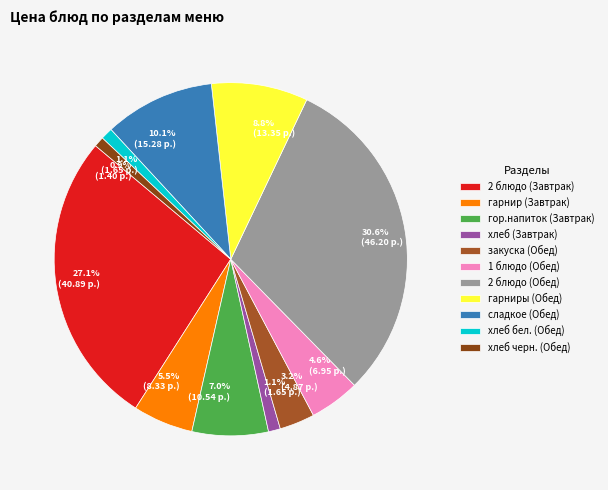

To the nearest percent, what is the difference between the сладкое (Обед) and 2 блюдо (Обед) slice percentages?

20%